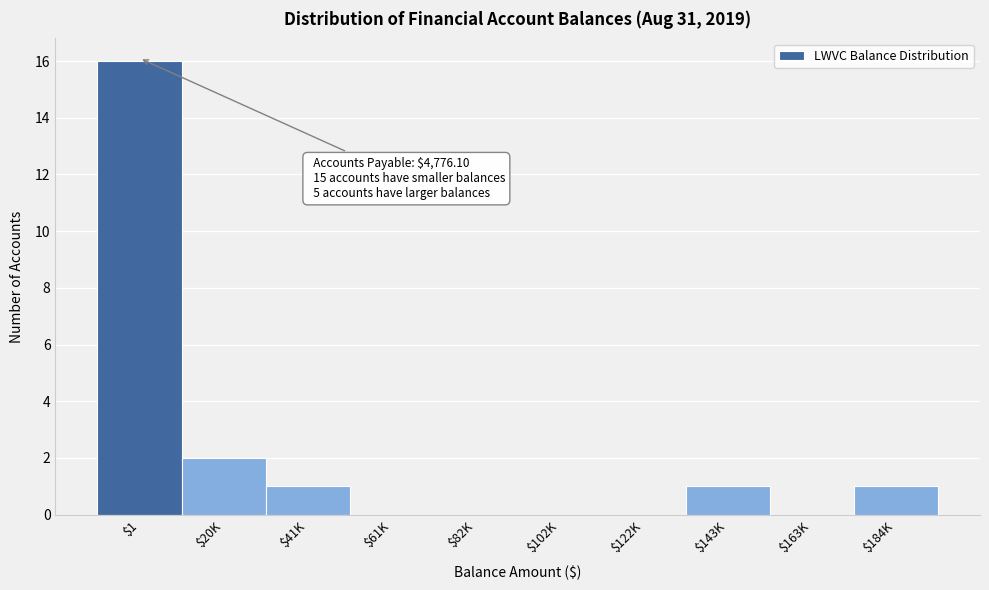

What is the sum of all values?

21